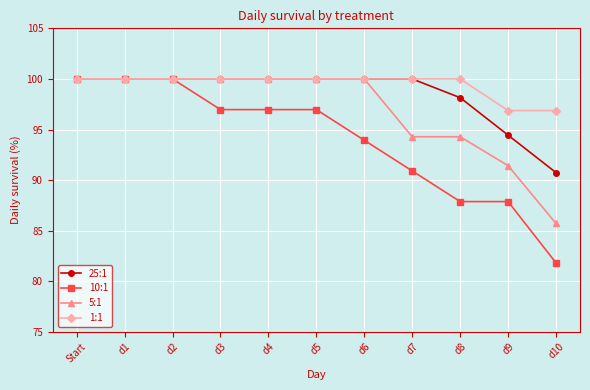

List the series in order of their overall mean, highest first.

1:1, 25:1, 5:1, 10:1